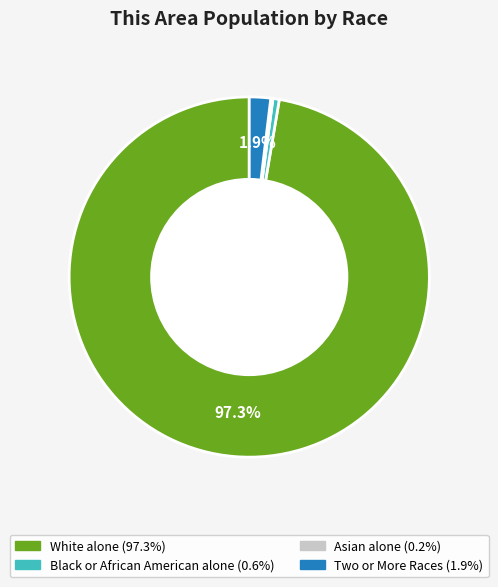

Does any single category account for the majority?

Yes